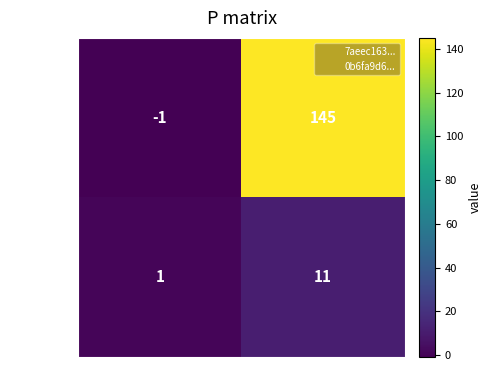

What is the sum of all 0b6fa9d6... values?

12